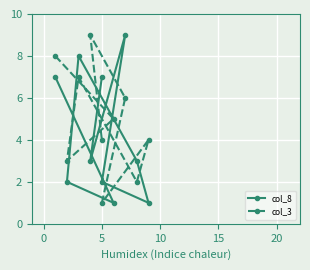

Does the chart display data point markers on the line(s)?

Yes